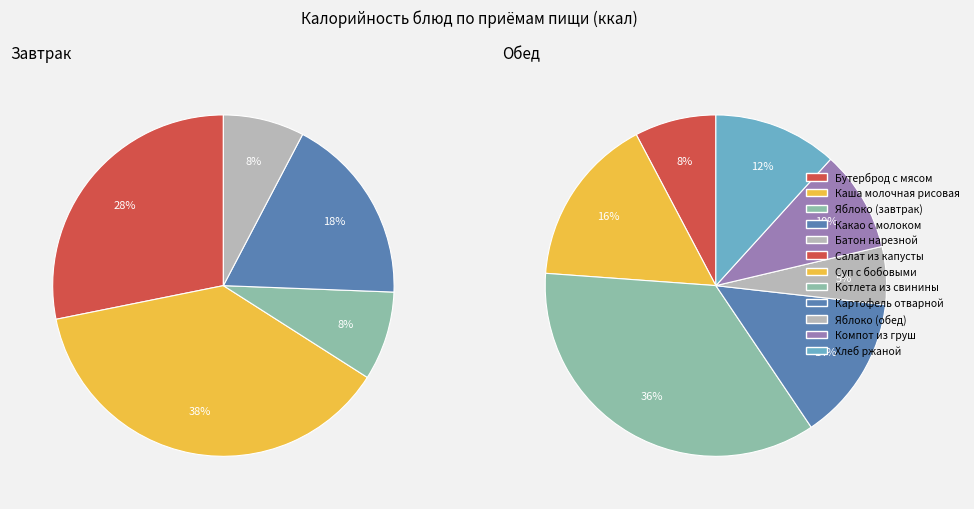

What percentage do Компот из груш and Котлета из свинины together represent?

27.4%